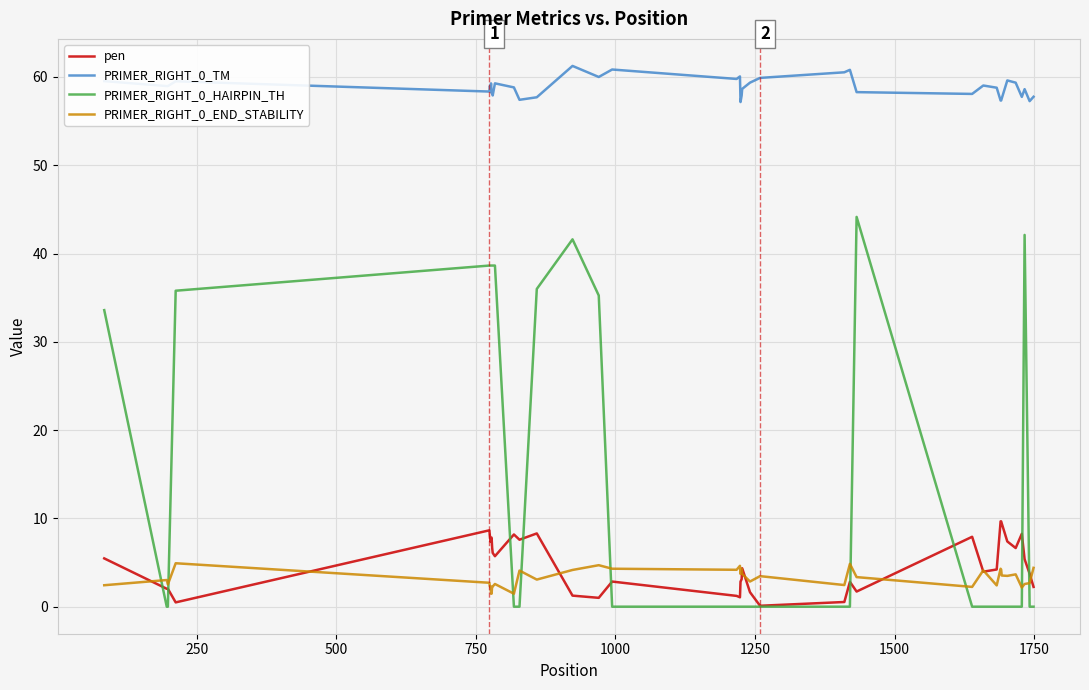

Does the chart display data point markers on the line(s)?

No